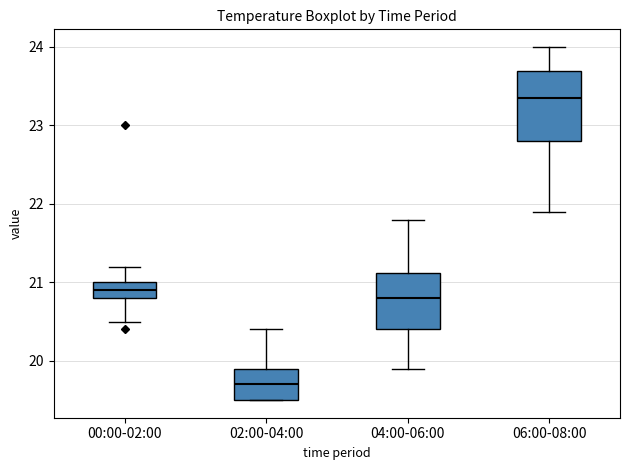

Comparing the boxes themselves (not the whiskers), which one is the tallest?

06:00-08:00